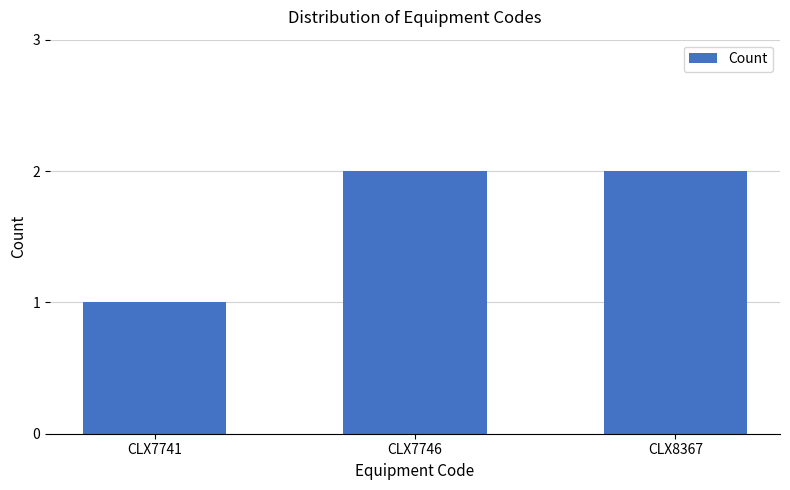

Which category has the lowest value across all series?

CLX7741